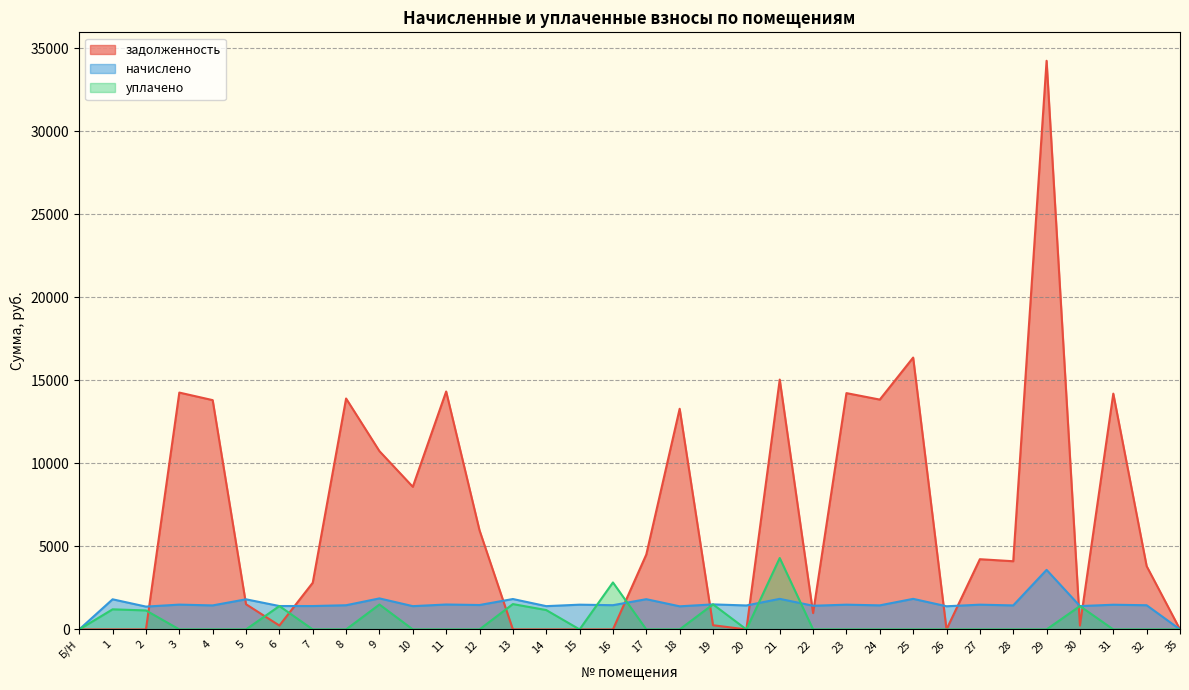

Reading left to right, extract all data points from this chart.

задолженность: 0.0	0.1	0.0	14260.4	13805.8	1516.5	234.1	2809.4	13903.2	10733.7	8587.7	14325.5	5967.8	0.9	0.0	0.0	0.0	4511.1	13285.9	252.1	0.0	15042.0	984.7	14228.0	13838.2	16367.9	0.0	4228.0	4105.8	34238.2	234.2	14195.5	3810.7	0.0
начислено: 0.0	1813.3	1374.4	1493.5	1445.9	1813.3	1408.4	1408.4	1456.1	1867.7	1401.6	1500.3	1469.6	1830.3	1401.6	1490.1	1459.4	1820.1	1391.4	1507.1	1442.5	1840.5	1425.4	1490.1	1449.2	1840.5	1394.8	1490.1	1445.9	3585.7	1405.0	1486.7	1456.1	0.0
уплачено: 0.0	1210.0	1143.0	0.0	0.0	0.0	1408.0	0.0	0.0	1500.0	0.0	0.0	0.0	1526.0	1166.0	0.0	2828.0	0.0	0.0	1508.0	0.0	4300.0	0.0	0.0	0.0	0.0	0.0	0.0	0.0	0.0	1405.0	0.0	0.0	0.0